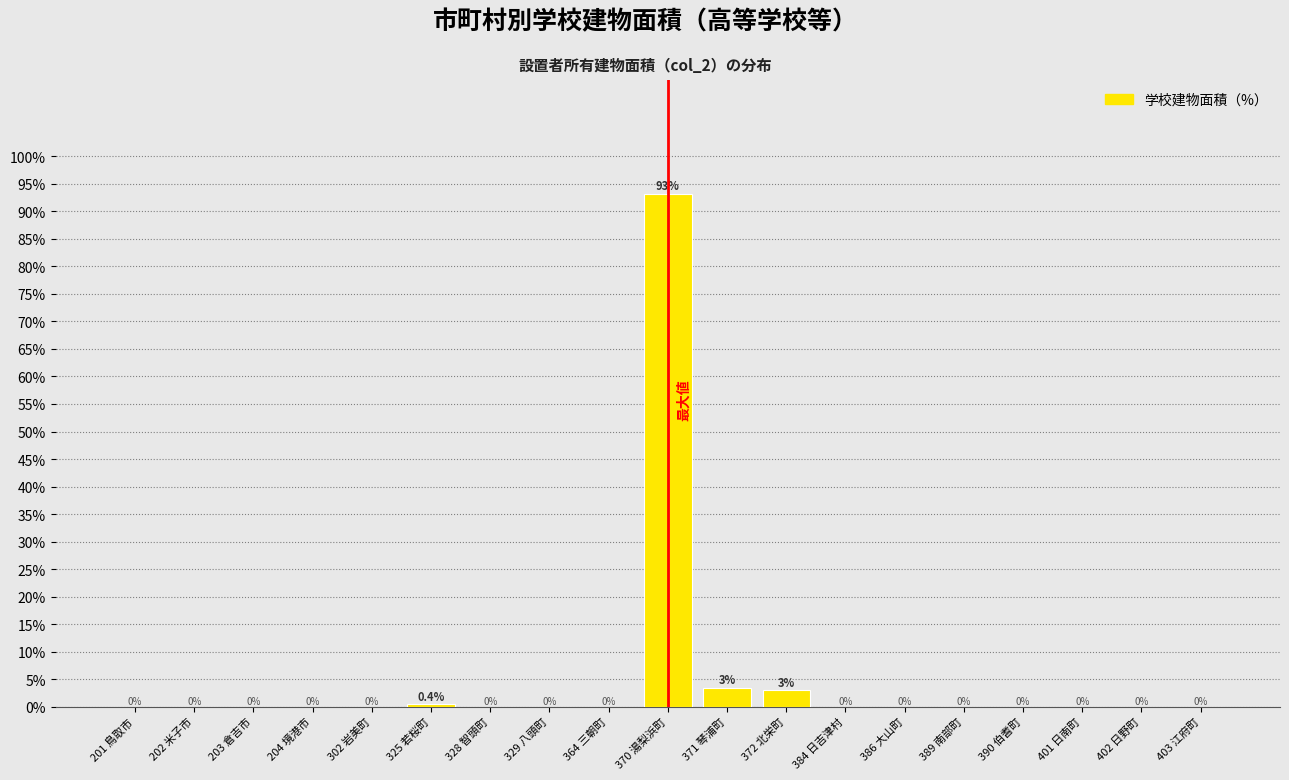

True or false: the data shows 0.0 at 390 伯耆町.

True